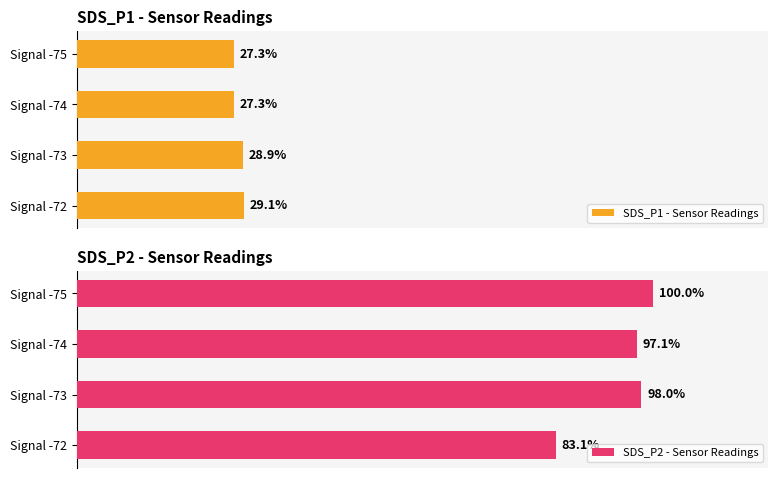

Where is SDS_P1 - Sensor Readings nearest to the value 28?

Signal -74